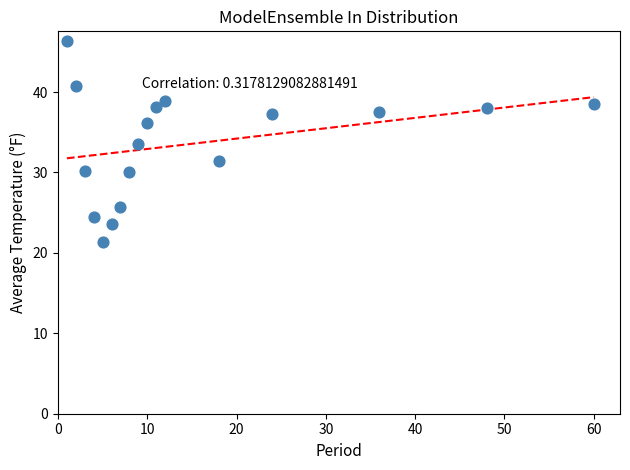

What Y value in the scatter plot is closest to 33?

33.5